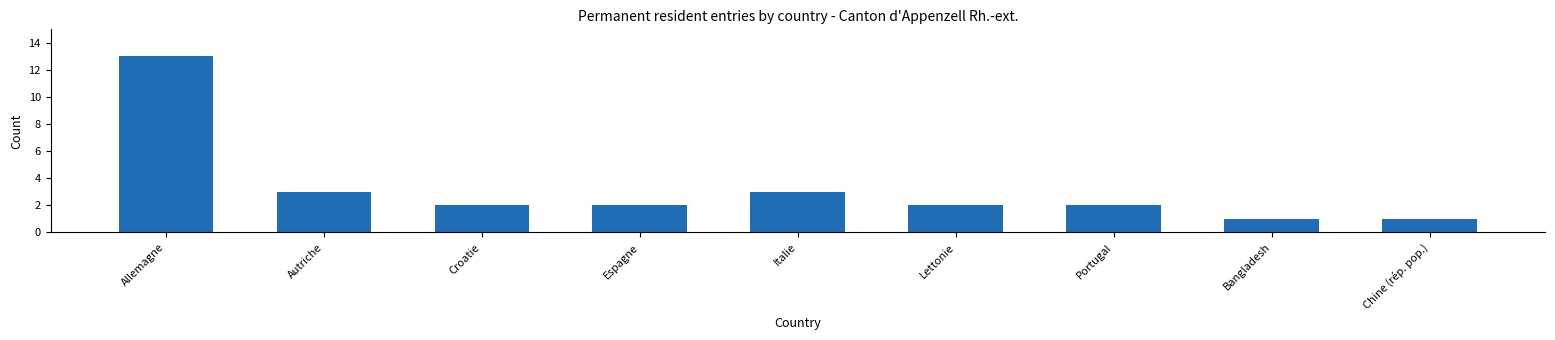

Reading left to right, transcribe all the data shown in this chart.

13	3	2	2	3	2	2	1	1